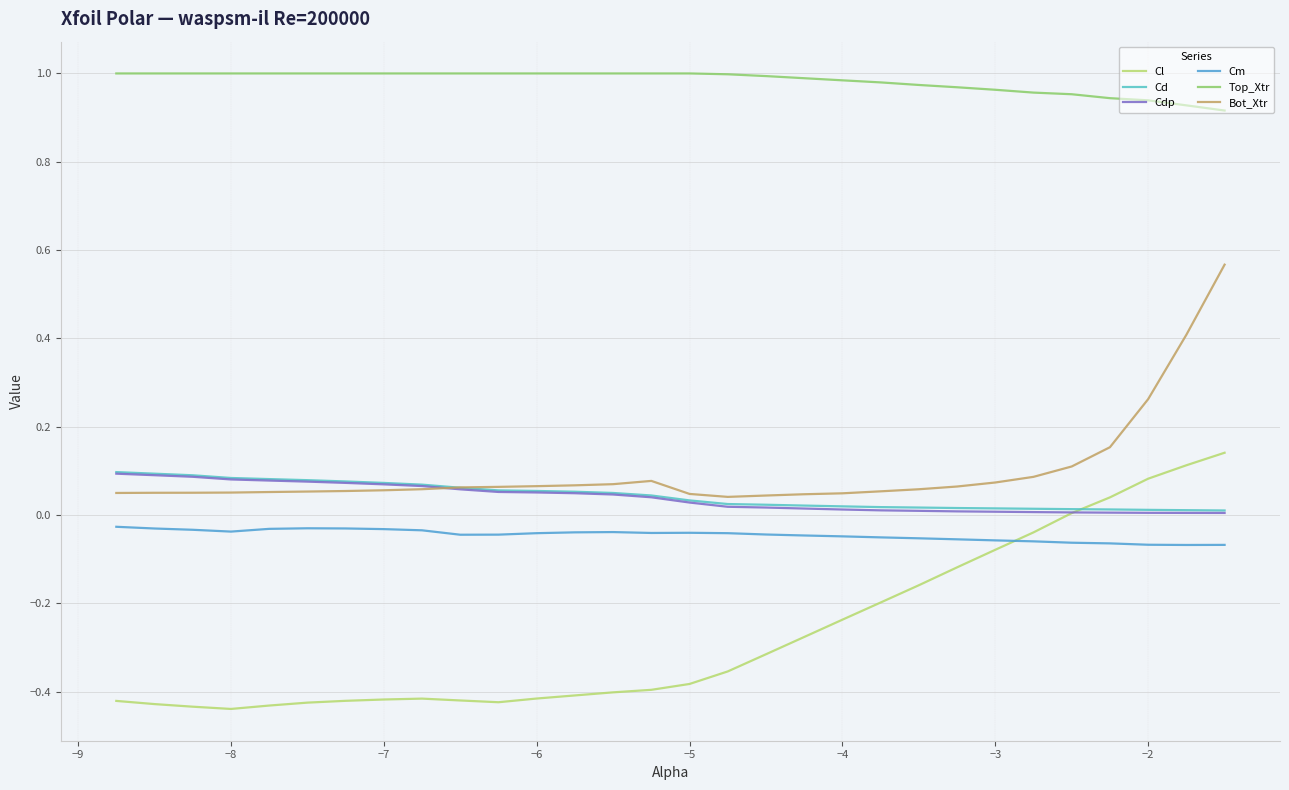

Which series has the largest total across all categories?

Top_Xtr